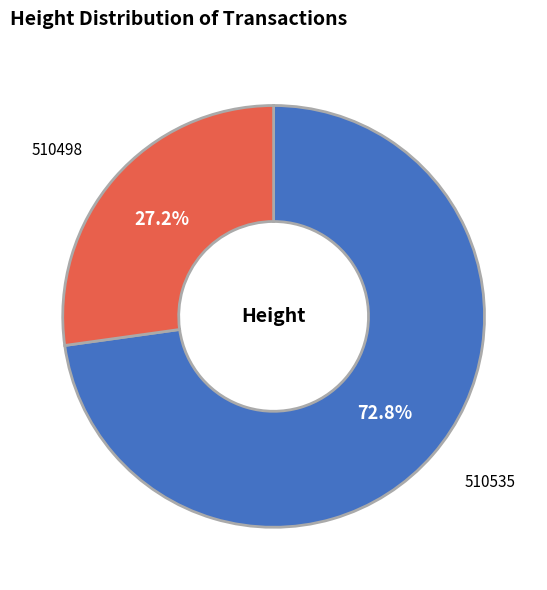

How many slices are in this pie chart?

2